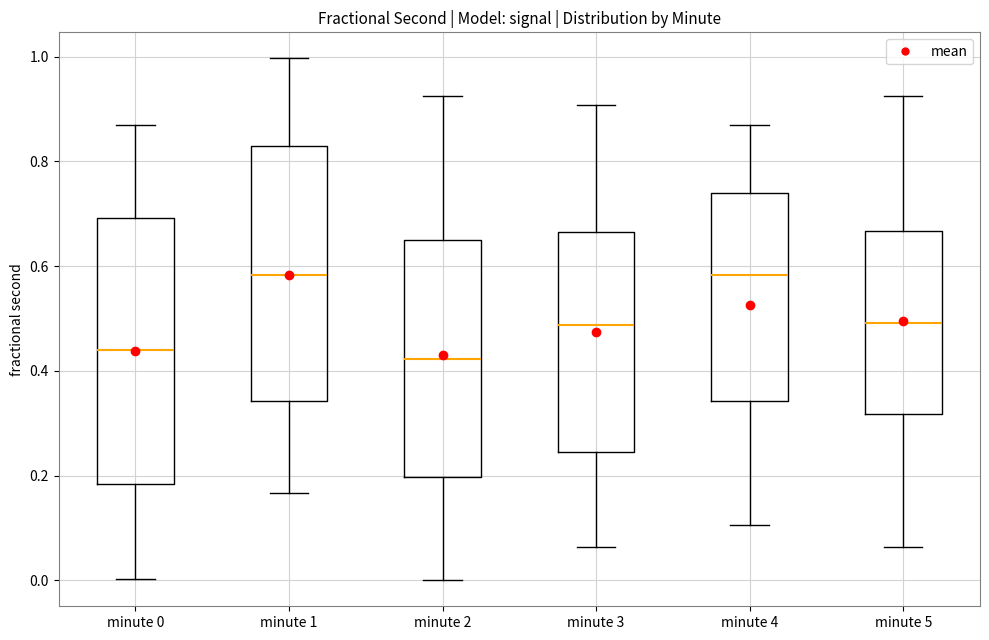

Reading left to right, read every box against the y-axis: the position of its median line, the range the box covers, and the ends of its whiskers. The values are not printed on the chart, so give them approximately, as read against the axis.

minute 0: median 0.44, box 0.18 to 0.70, whiskers 0.00 to 0.88
minute 1: median 0.58, box 0.34 to 0.82, whiskers 0.16 to 1.00
minute 2: median 0.42, box 0.20 to 0.66, whiskers 0.00 to 0.92
minute 3: median 0.48, box 0.24 to 0.66, whiskers 0.06 to 0.90
minute 4: median 0.58, box 0.34 to 0.74, whiskers 0.10 to 0.88
minute 5: median 0.50, box 0.32 to 0.66, whiskers 0.06 to 0.92